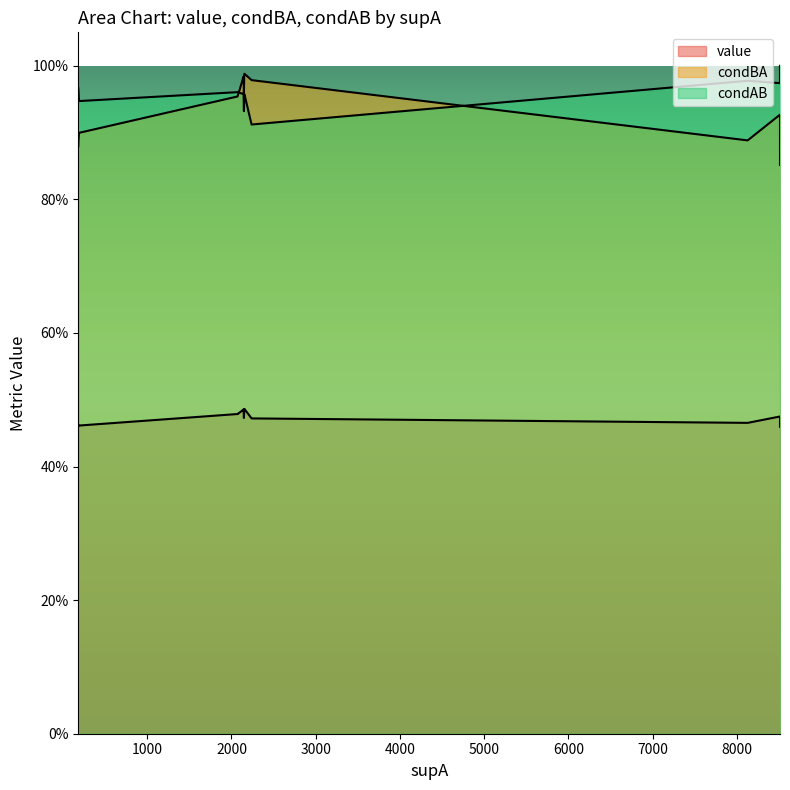

True or false: value has more than 2 interior local peaks.

False